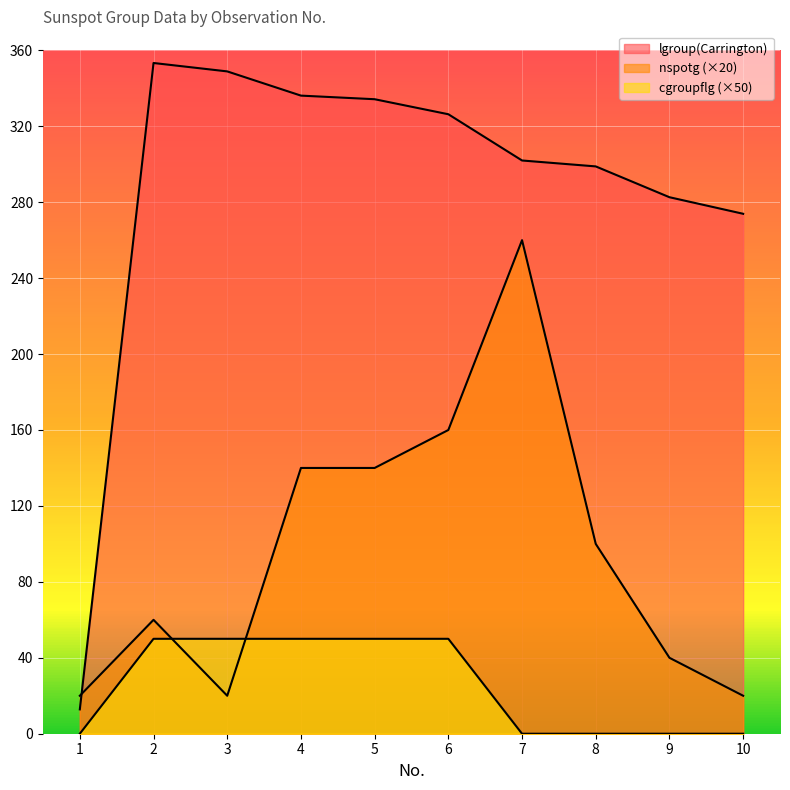

The lgroup(Carrington) series shows 353.3 at 2. True or false?

True